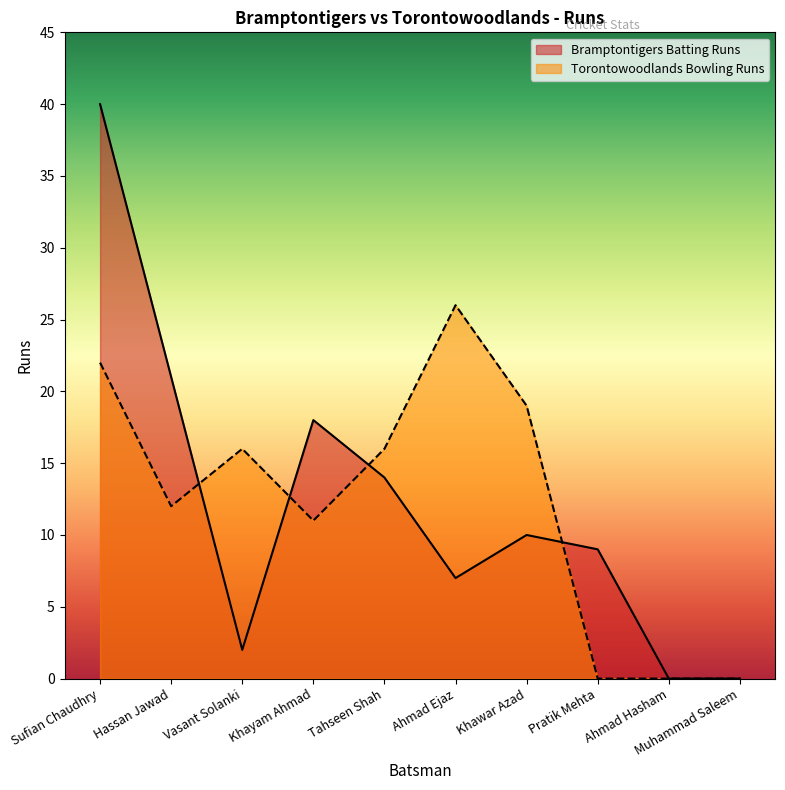

How many distinct data groups are displayed?

2